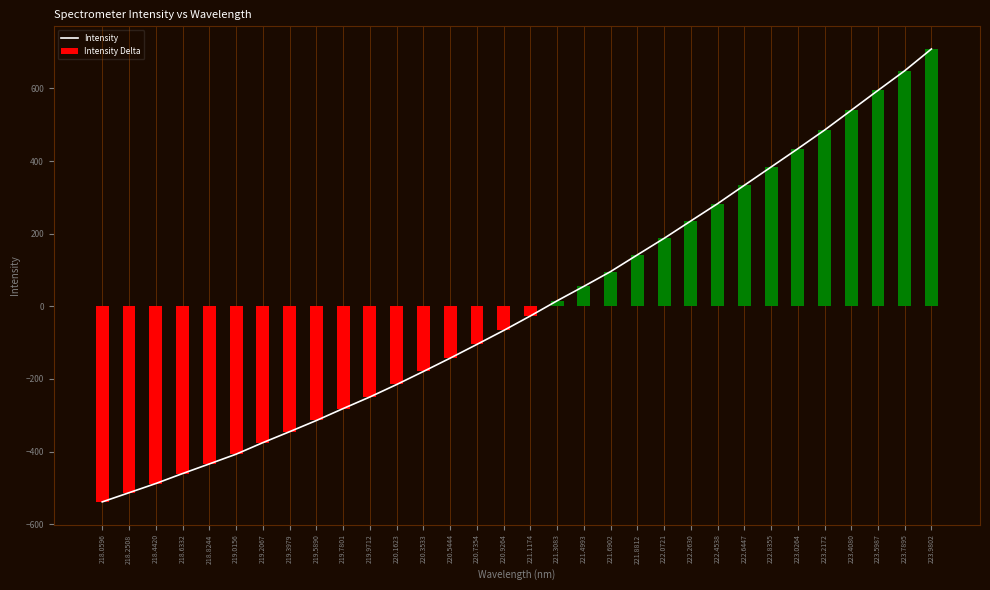

How many categories are shown in the chart?

32